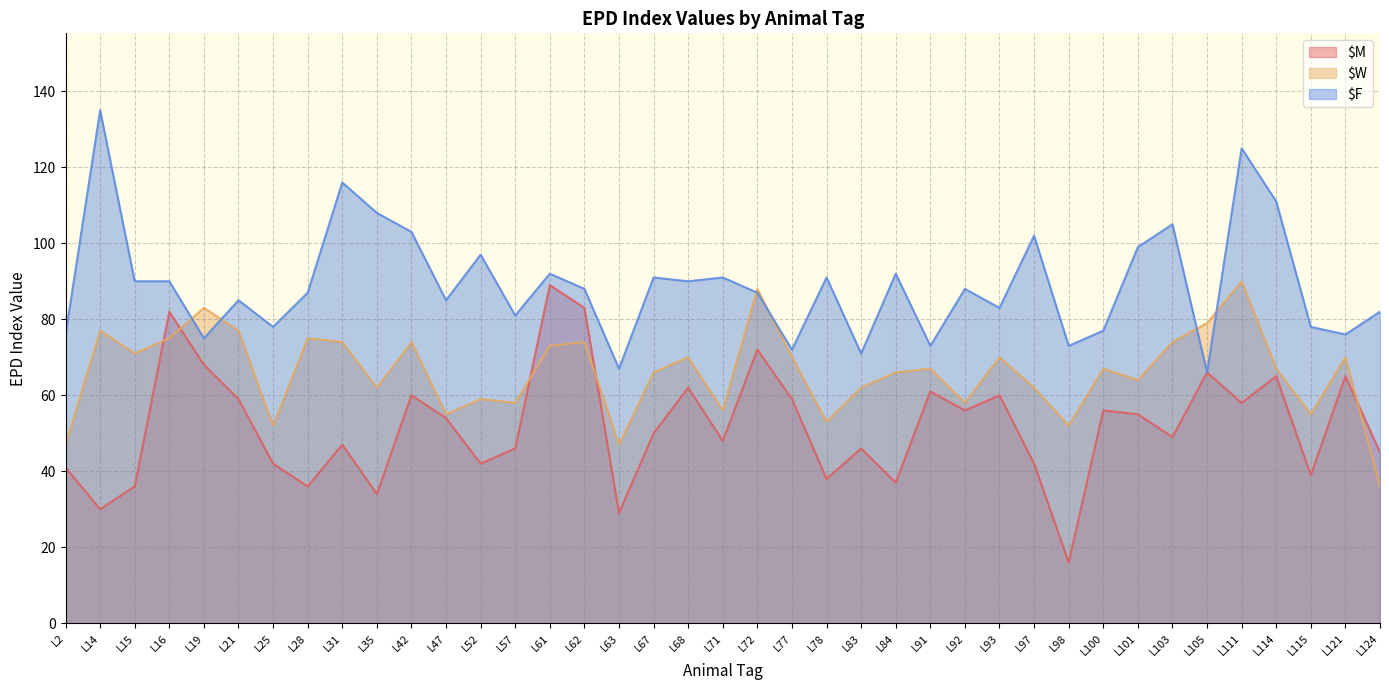

List the labels in order of $W value, smallest first.

L124, L2, L63, L25, L98, L78, L47, L115, L71, L57, L92, L52, L35, L83, L97, L101, L67, L84, L91, L100, L114, L68, L77, L93, L121, L15, L61, L31, L42, L62, L103, L16, L28, L14, L21, L105, L19, L72, L111